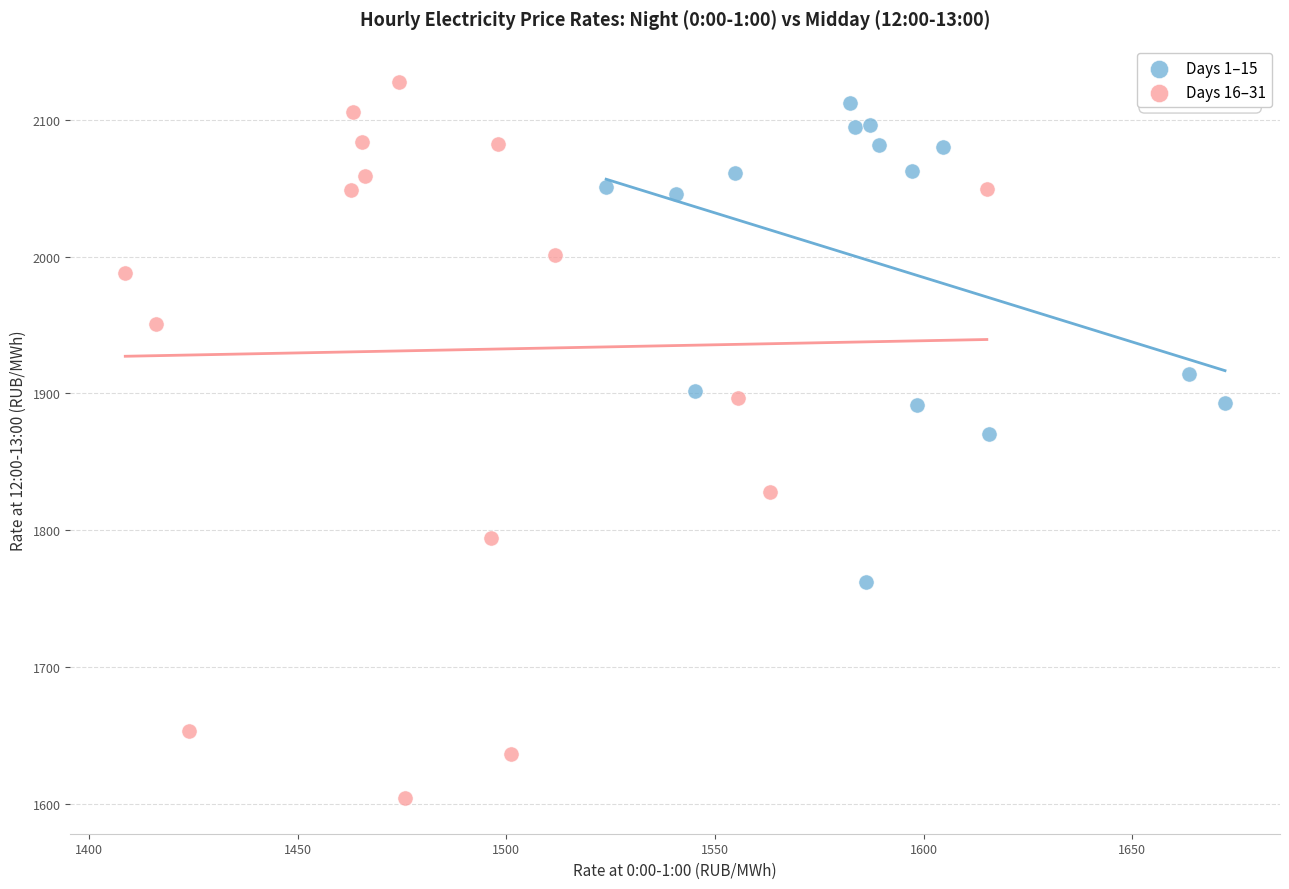

Which series has the largest Y range (max minus min)?

Days 16–31